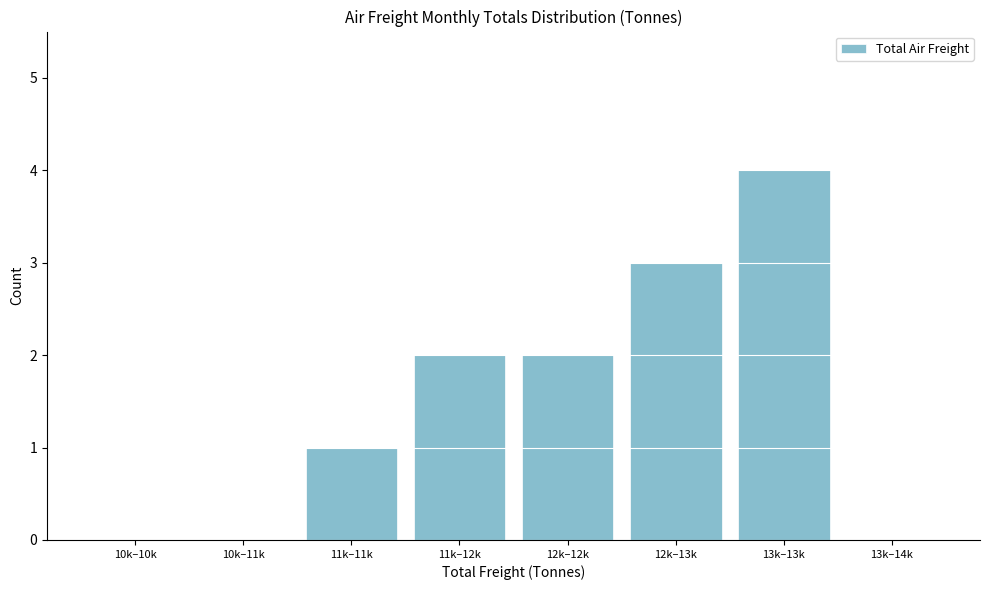

Reading right to left, extract all data points from this chart.

13k–14k=0	13k–13k=4	12k–13k=3	12k–12k=2	11k–12k=2	11k–11k=1	10k–11k=0	10k–10k=0